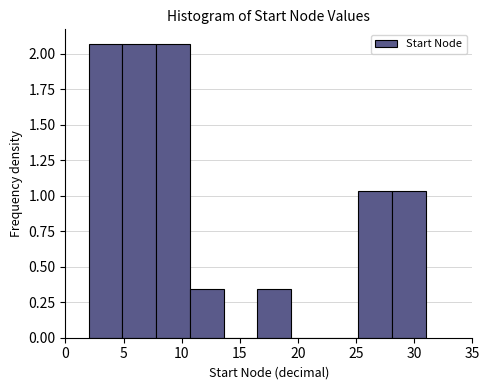

Reading left to right, transcribe this chart: for each bar, give the range it covers on the x-axis and its height. Neither the bar edges nor the heights are printed on the chart, so give them approximately, as read against the axes.

2.0 to 4.9: 2.05
4.9 to 7.8: 2.05
7.8 to 10.7: 2.05
10.7 to 13.6: 0.35
13.6 to 16.5: 0
16.5 to 19.4: 0.35
19.4 to 22.3: 0
22.3 to 25.2: 0
25.2 to 28.1: 1.05
28.1 to 31.0: 1.05